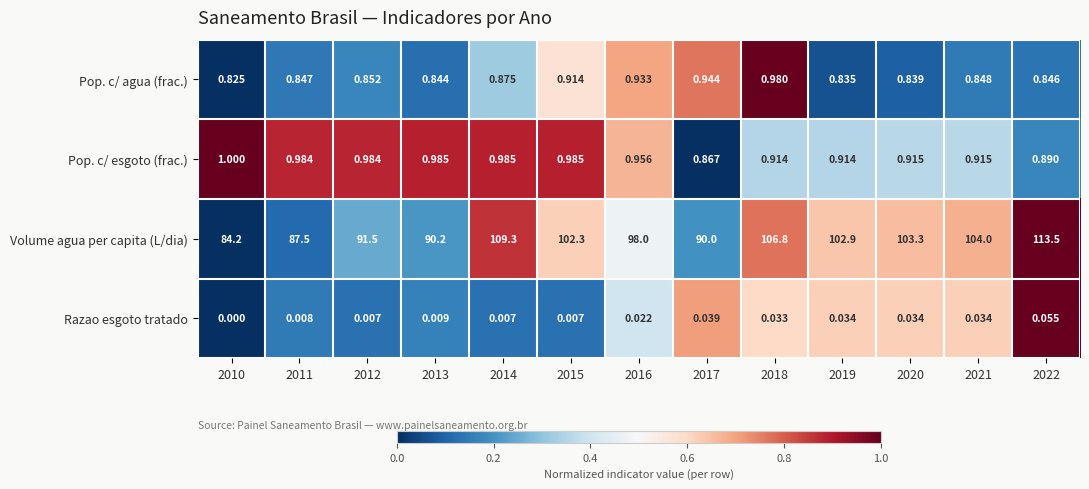

At 2010, list the series in order from smallest to largest.

Razao esgoto tratado, Pop. c/ agua (frac.), Pop. c/ esgoto (frac.), Volume agua per capita (L/dia)